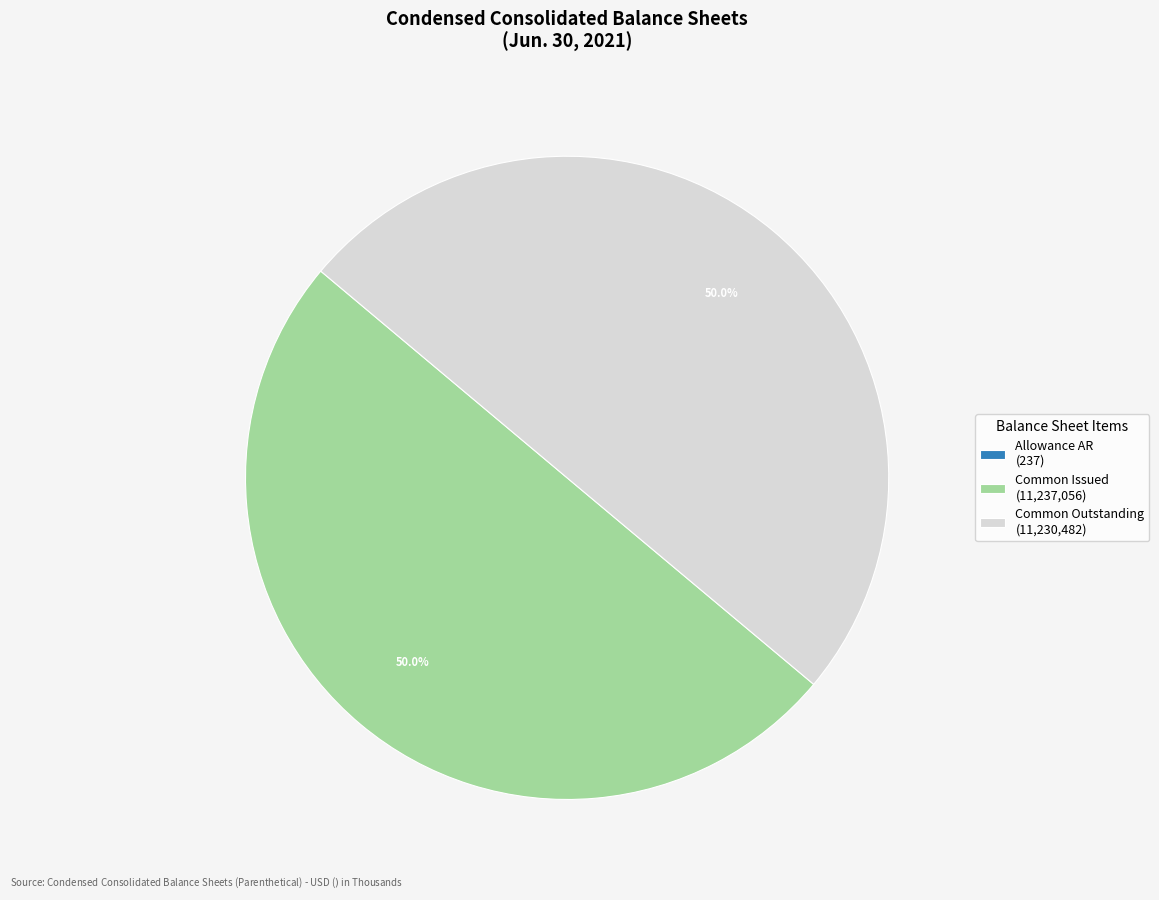

To the nearest percent, what is the difference between the largest and smallest slice percentages?

50%